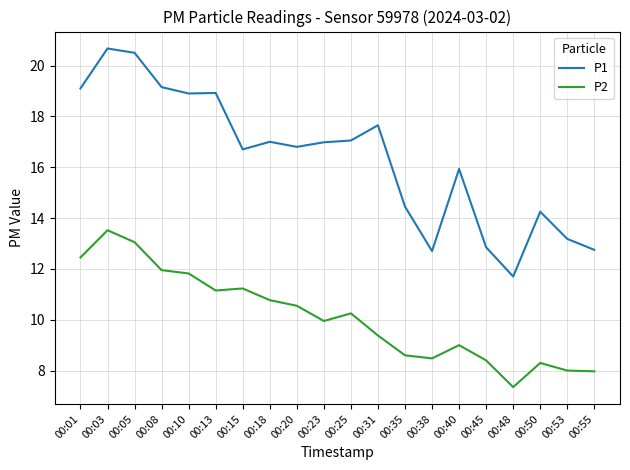

How many lines are shown in the chart?

2